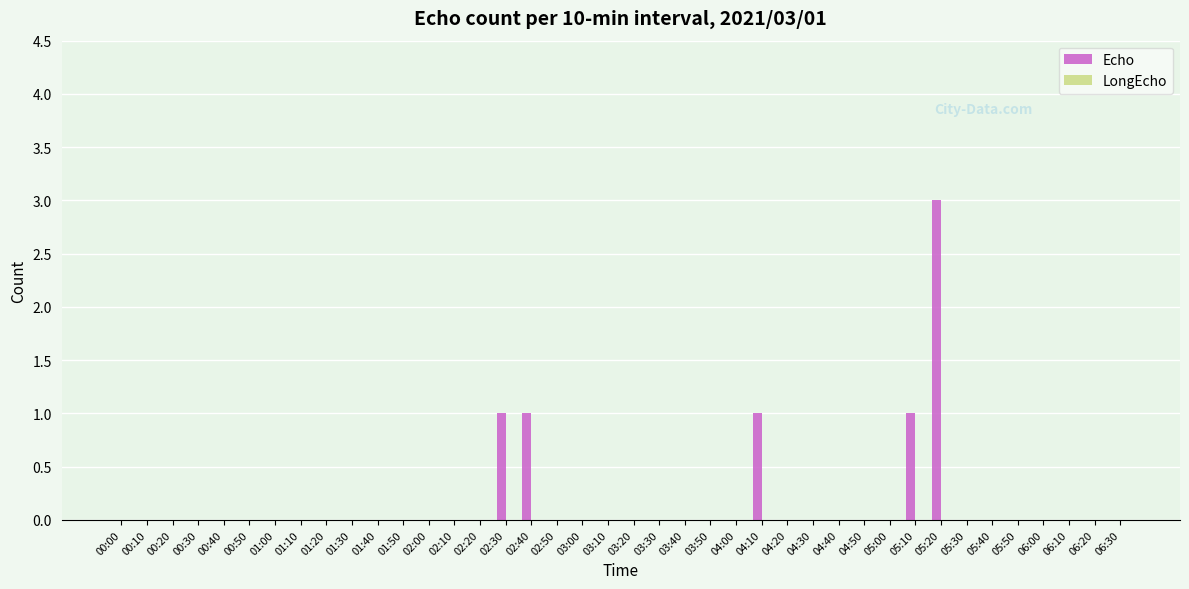

What is the maximum value shown in the chart?

3